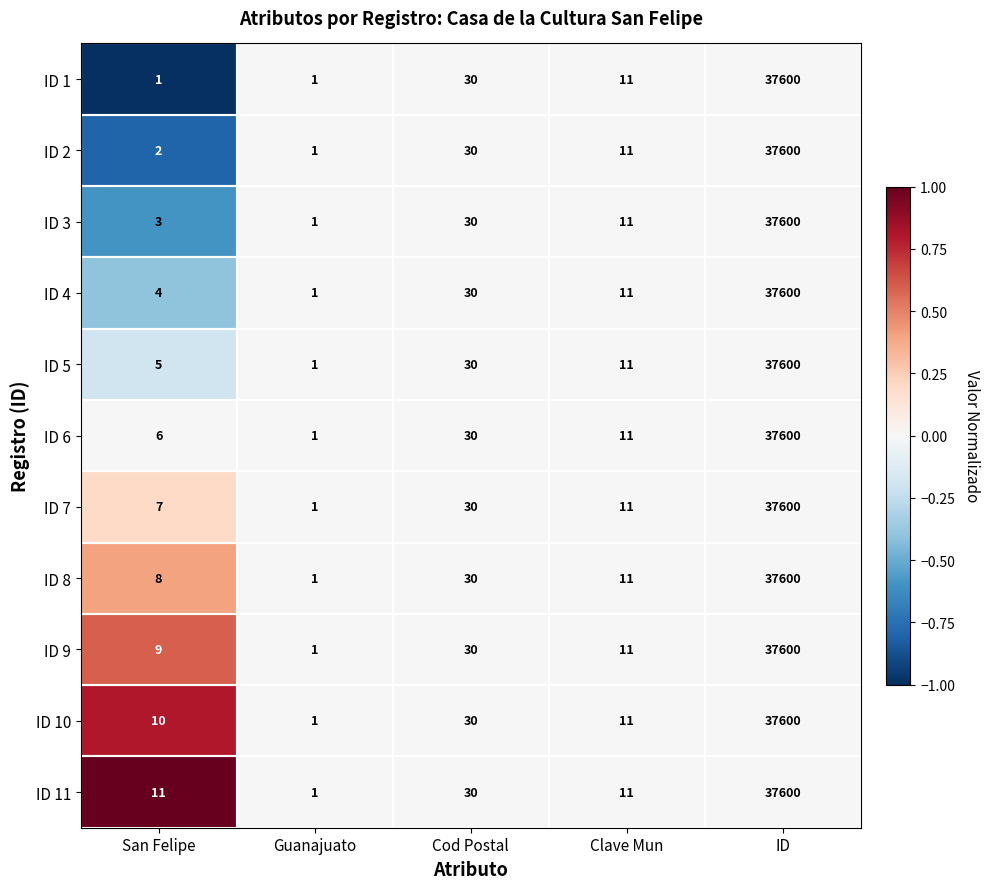

True or false: ID 6 has a value of 1 at Guanajuato.

True